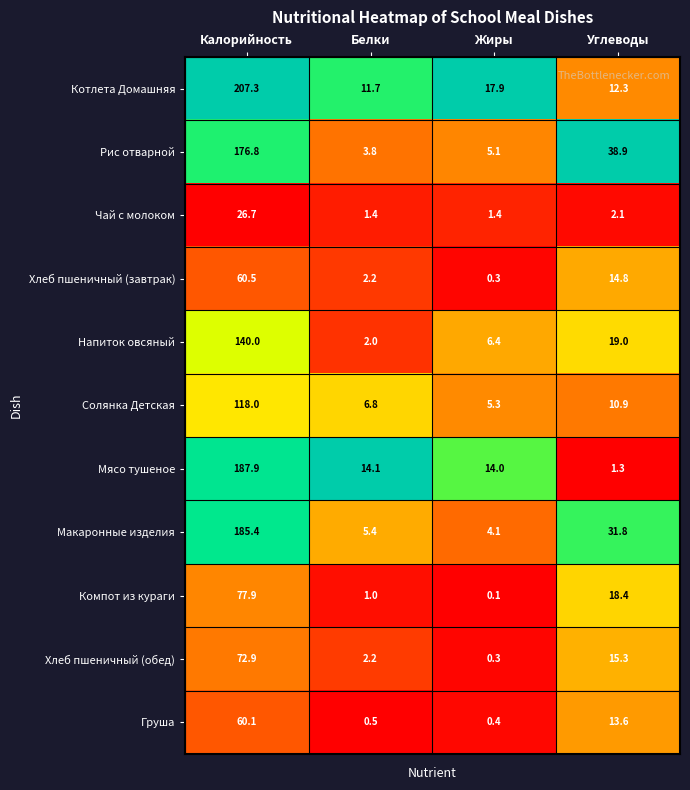

Where is Макаронные изделия nearest to the value 94?

Углеводы